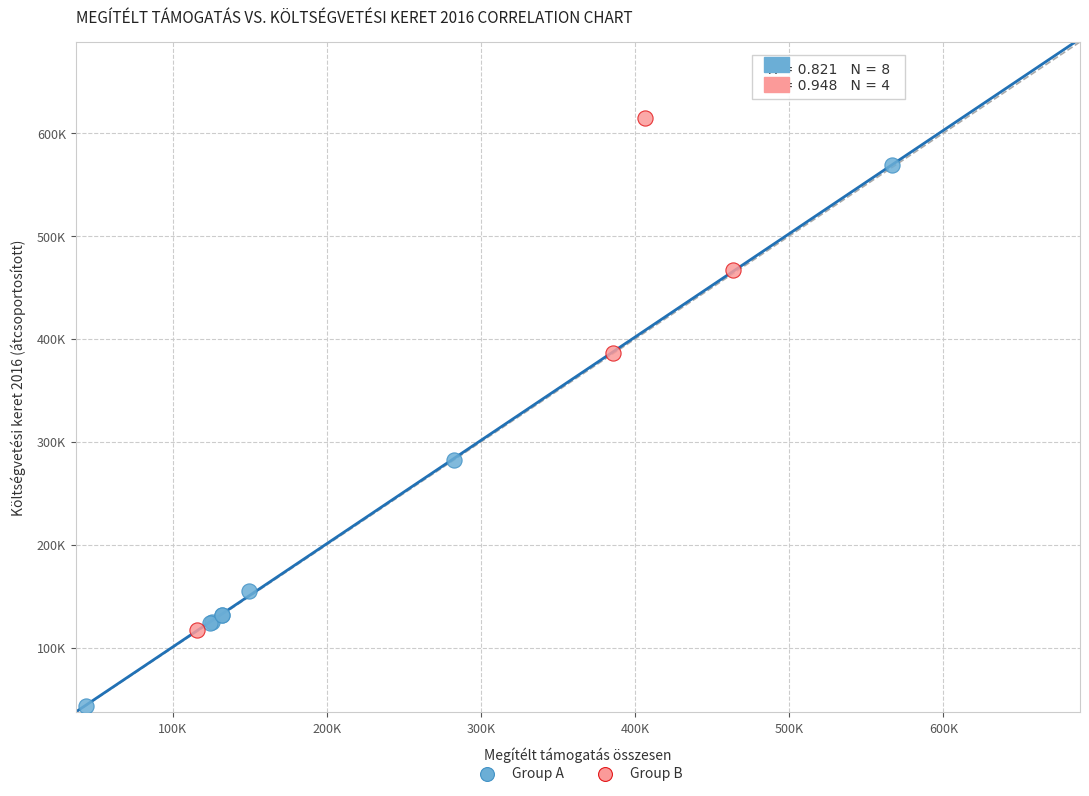

Which series has the largest Y range (max minus min)?

Group A